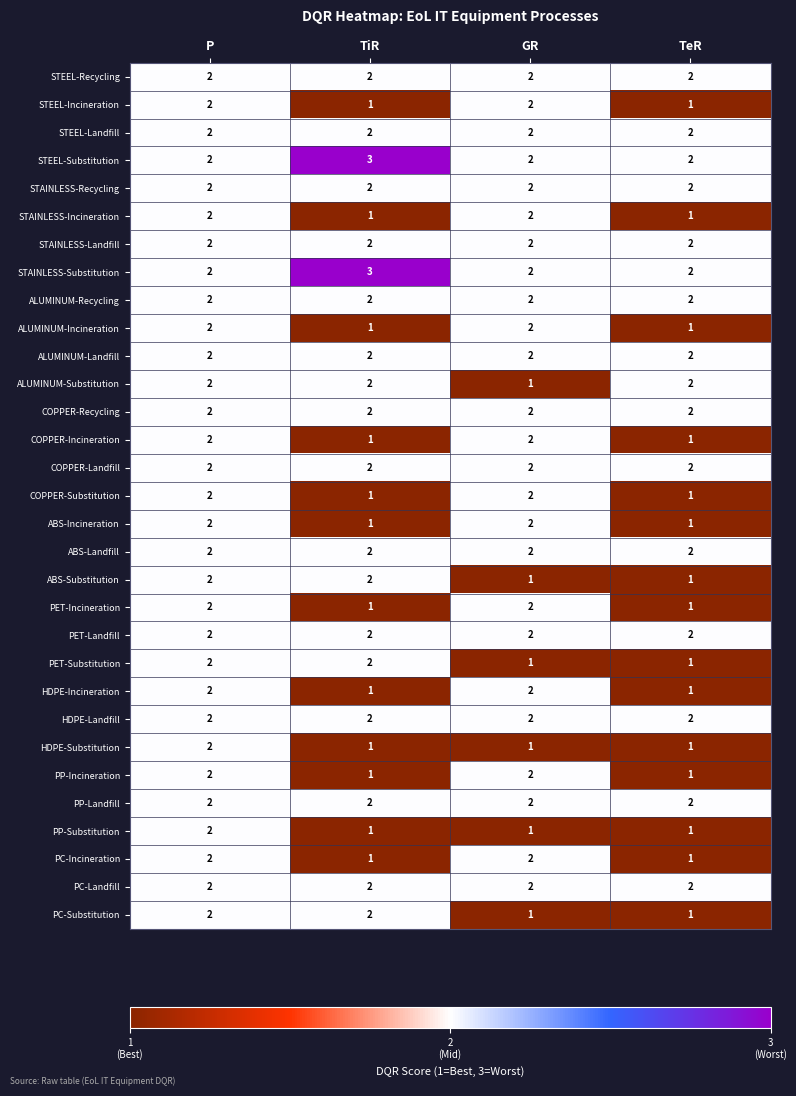

Is it true that PP-Incineration equals 1 at P?

False